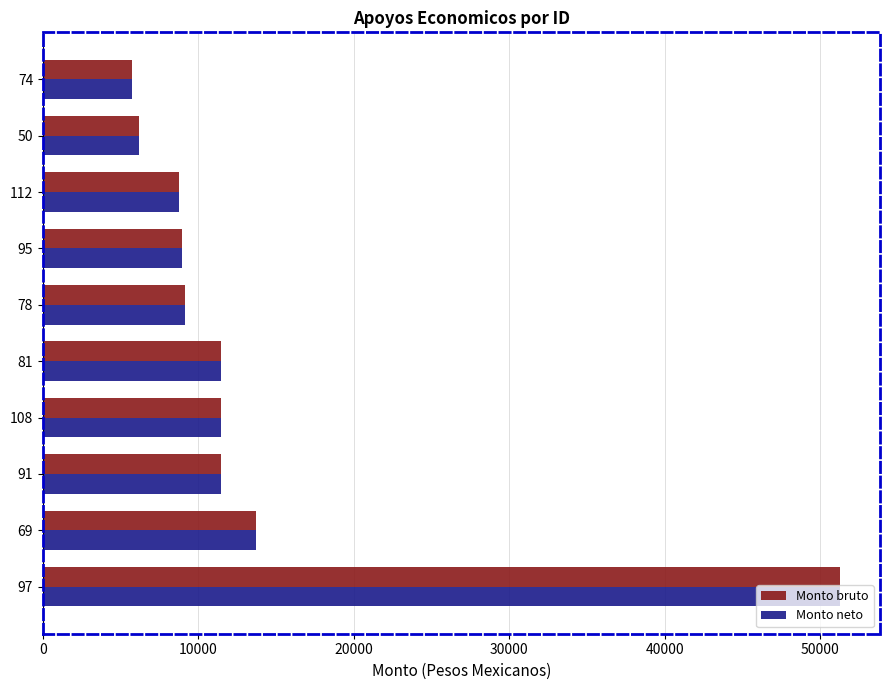

What is the difference between the Monto neto values at 108 and 95?

2517.2